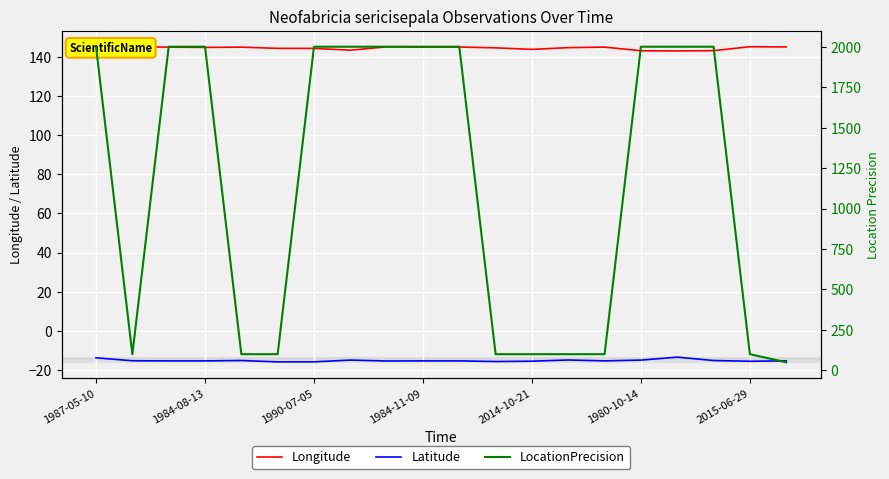

What is the label of the 1st point from the left?

1987-05-10